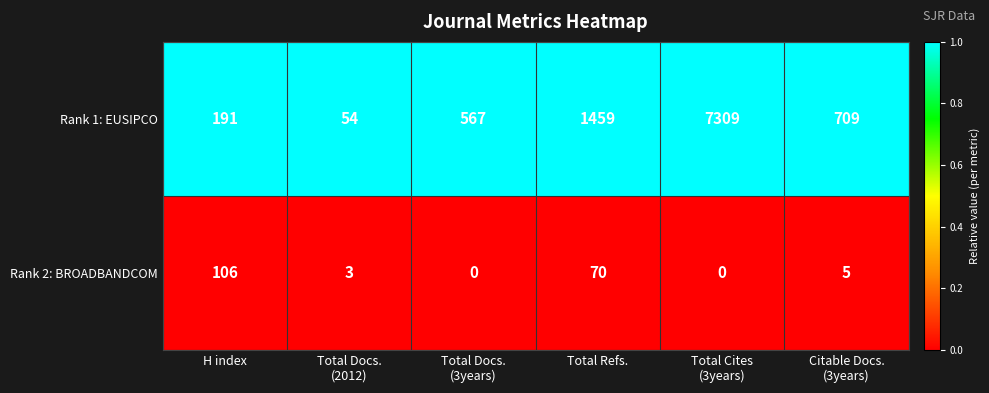

List the series in order of their overall mean, highest first.

Rank 1: EUSIPCO, Rank 2: BROADBANDCOM